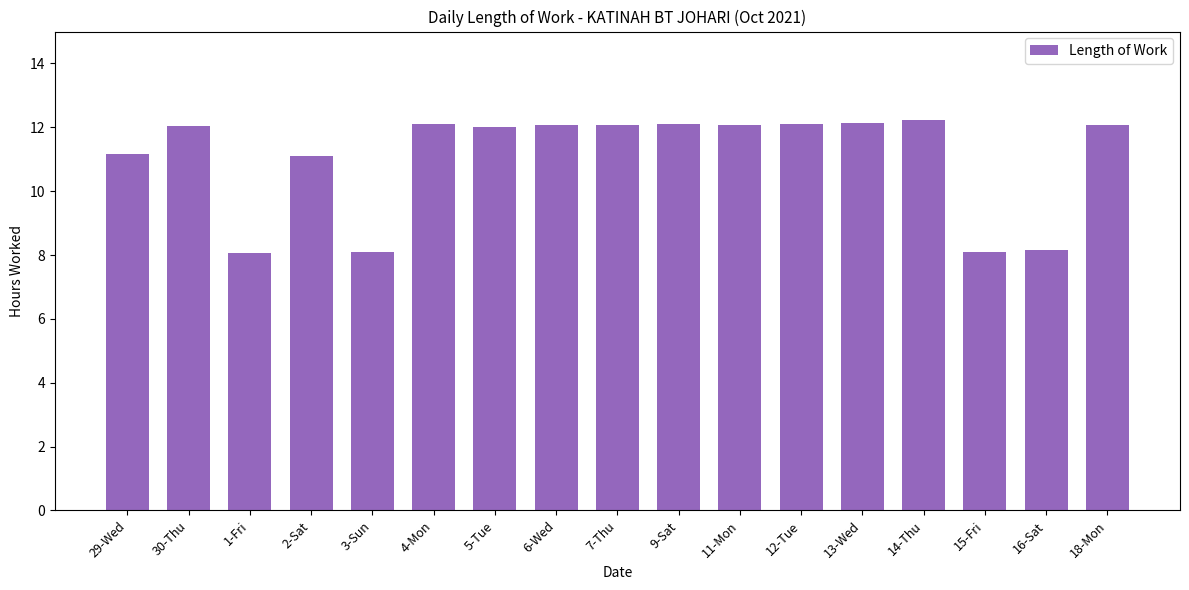

What is the greatest value displayed?

12.2